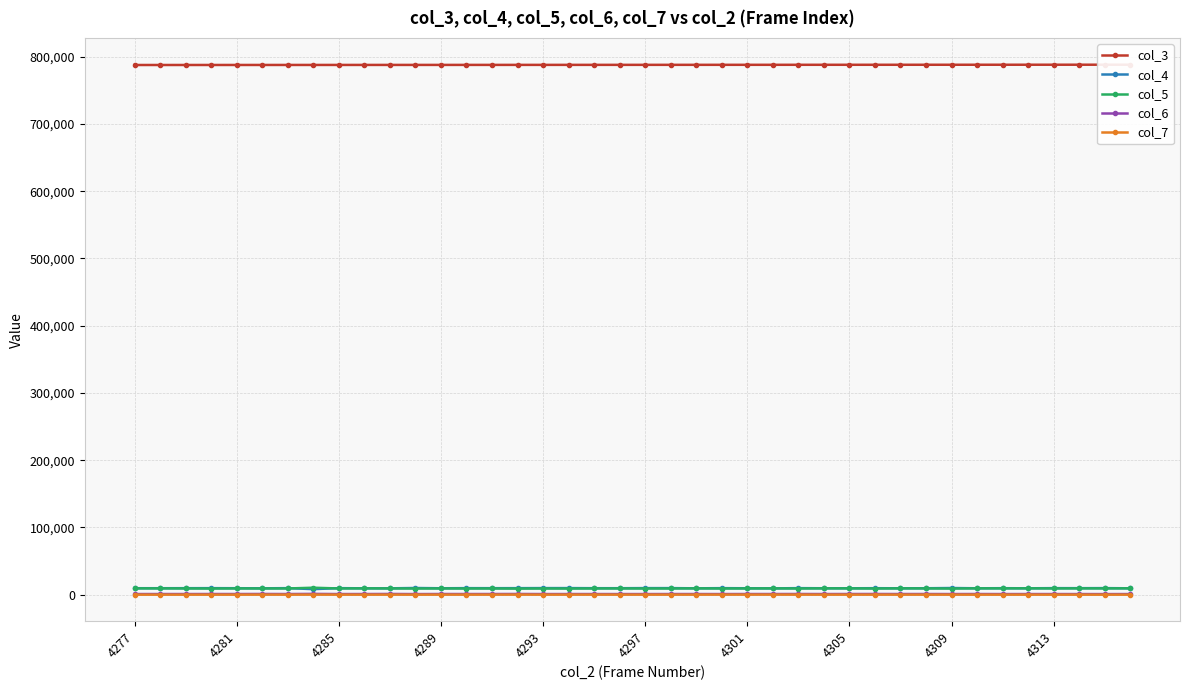

Rank the series by their maximum value, from lowest to highest.

col_7, col_6, col_4, col_5, col_3